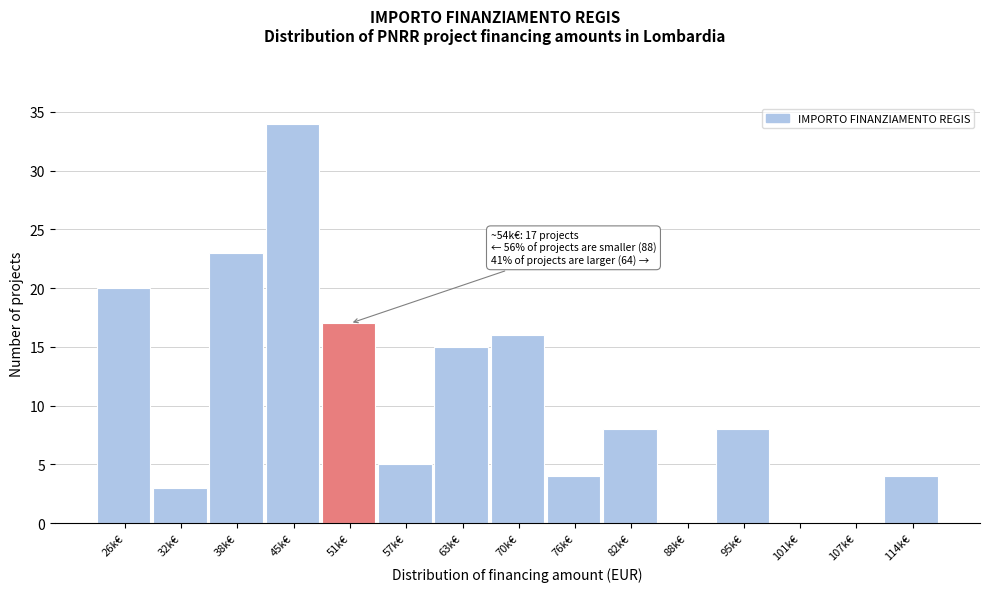

Reading left to right, what are all the values shown in this chart?

26k€=20	32k€=3	38k€=23	45k€=34	51k€=17	57k€=5	63k€=15	70k€=16	76k€=4	82k€=8	88k€=0	95k€=8	101k€=0	107k€=0	114k€=4